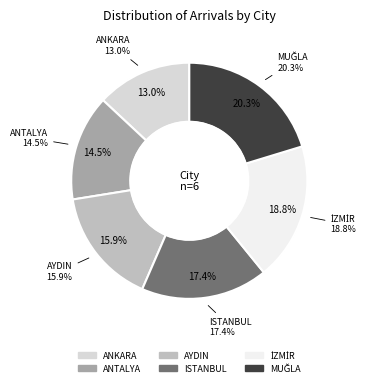

What percentage is the ANKARA slice, to the nearest percent?

13%